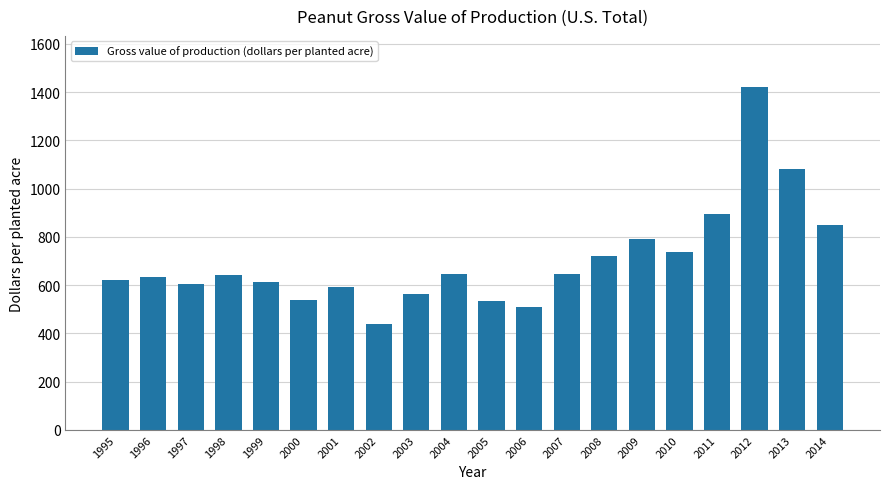

What is the change in value from 1995 to 2003?

-57.9